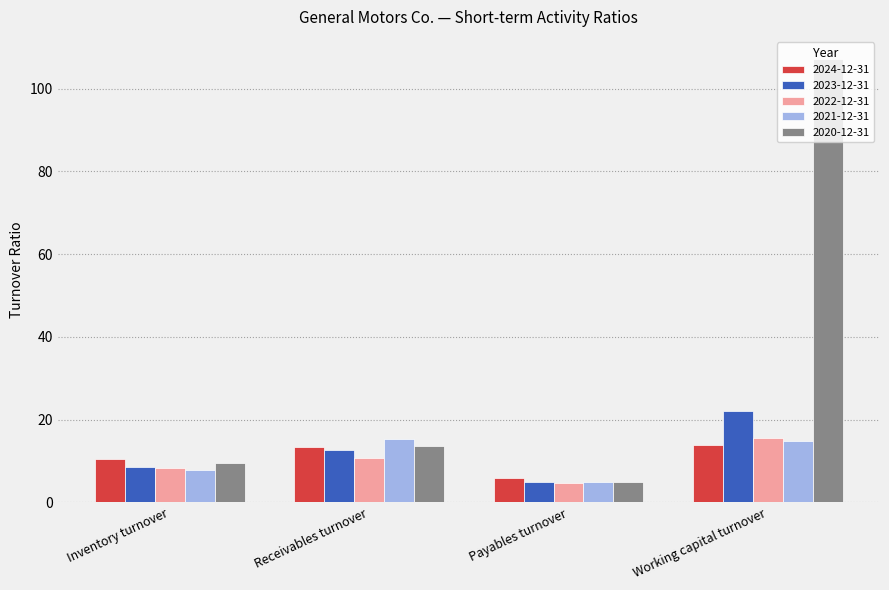

What position from the right is Inventory turnover?

4